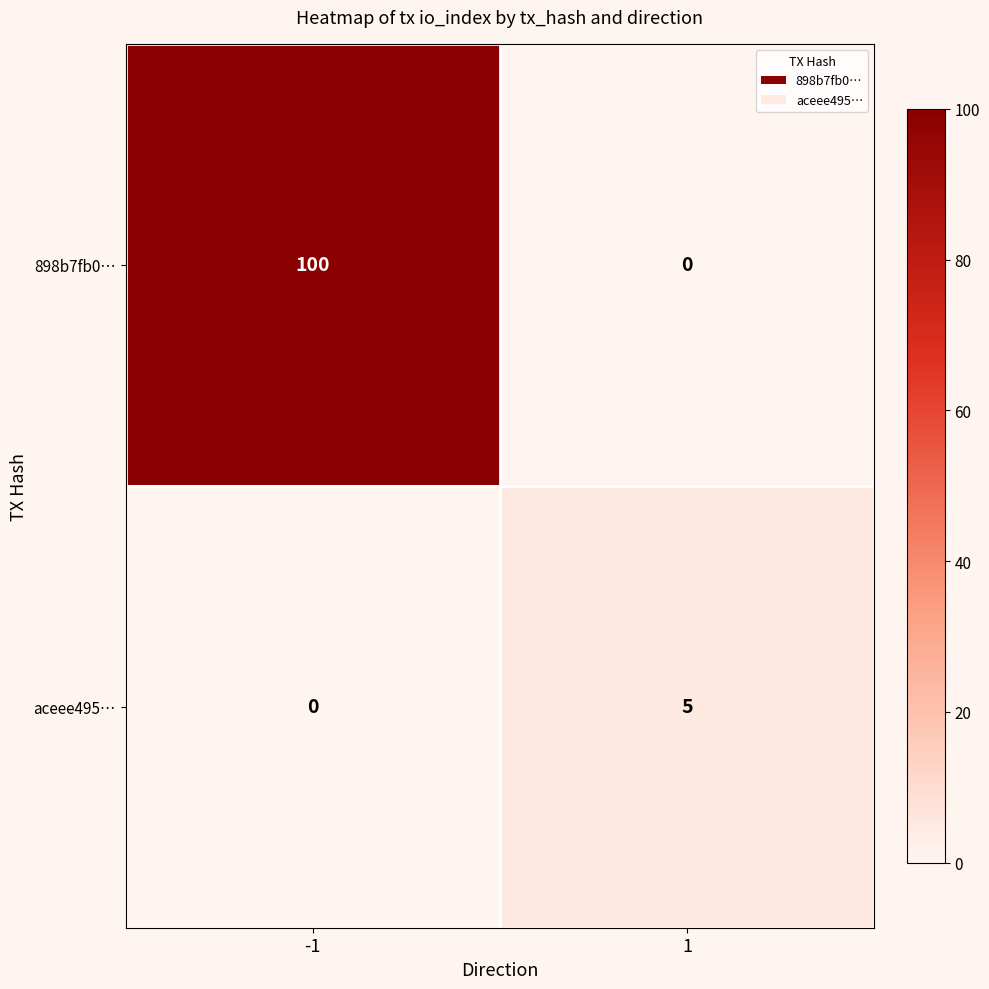

True or false: 898b7fb0… has a value of 100 at -1.

True